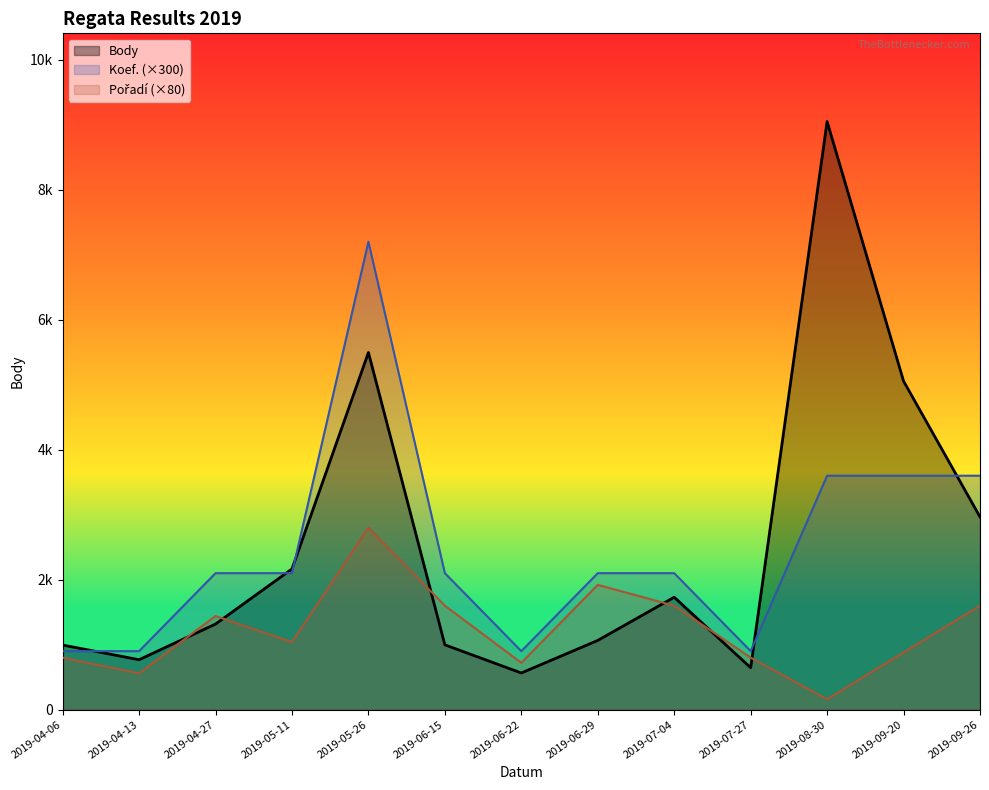

Reading left to right, what are all the values shown in this chart?

Body: 2019-04-06=994	2019-04-13=768	2019-04-27=1317	2019-05-11=2165	2019-05-26=5497	2019-06-15=997	2019-06-22=564	2019-06-29=1065	2019-07-04=1730	2019-07-27=645	2019-08-30=9051	2019-09-20=5056	2019-09-26=2966
Koef. (×300): 2019-04-06=900	2019-04-13=900	2019-04-27=2100	2019-05-11=2100	2019-05-26=7200	2019-06-15=2100	2019-06-22=900	2019-06-29=2100	2019-07-04=2100	2019-07-27=900	2019-08-30=3600	2019-09-20=3600	2019-09-26=3600
Pořadí (×80): 2019-04-06=800	2019-04-13=560	2019-04-27=1440	2019-05-11=1040	2019-05-26=2800	2019-06-15=1600	2019-06-22=720	2019-06-29=1920	2019-07-04=1600	2019-07-27=800	2019-08-30=160	2019-09-20=880	2019-09-26=1600